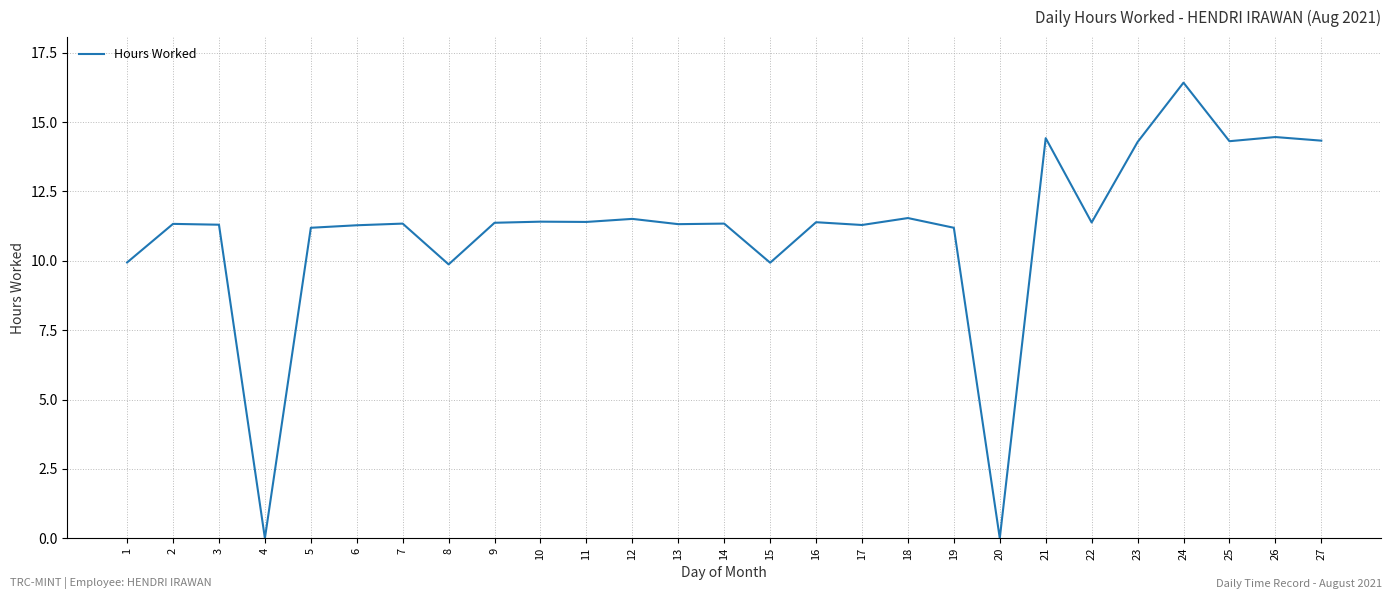

What is the ratio of the value at 23 to the value at 6?

1.3